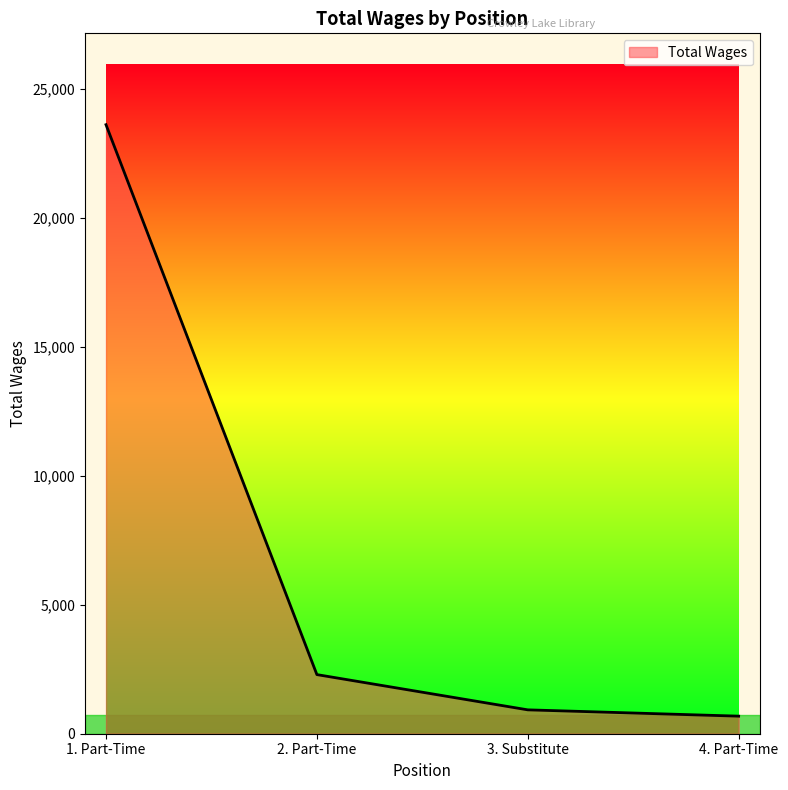

Does the chart have visible grid lines?

No